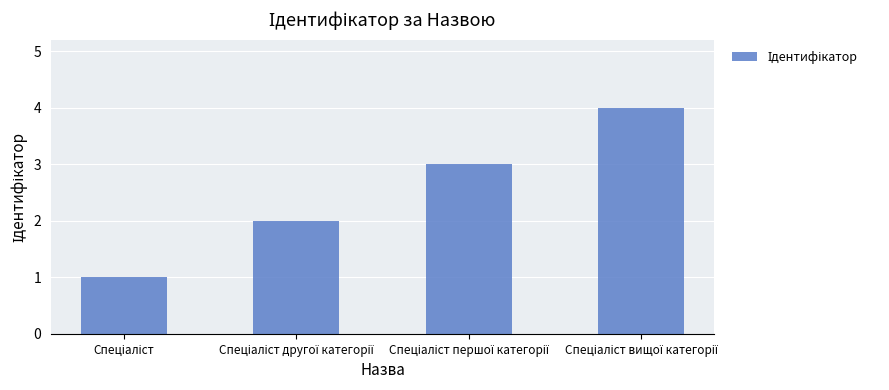

What is the maximum value shown in the chart?

4